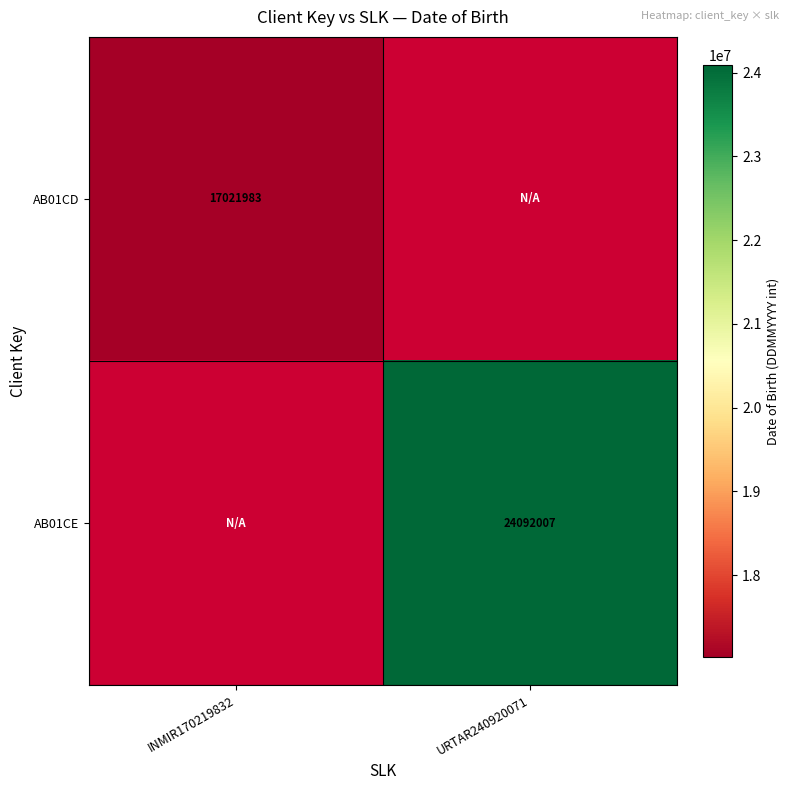

Is it true that AB01CE equals 13740158 at URTAR240920071?

False